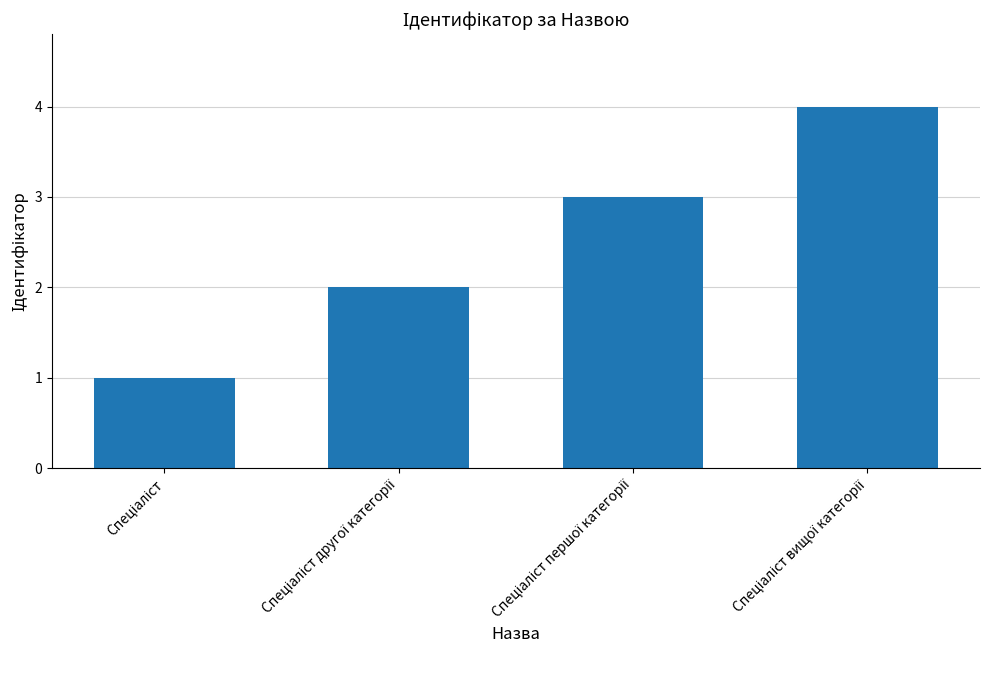

Are the bars grouped side by side (vs. stacked)?

No